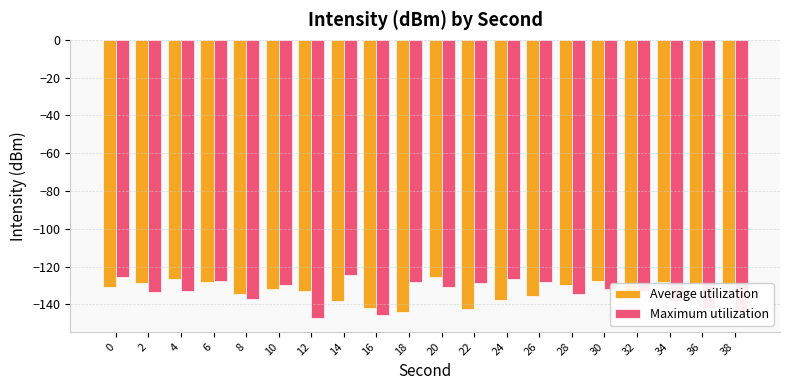

What is the total value across all series at 34?

-266.7